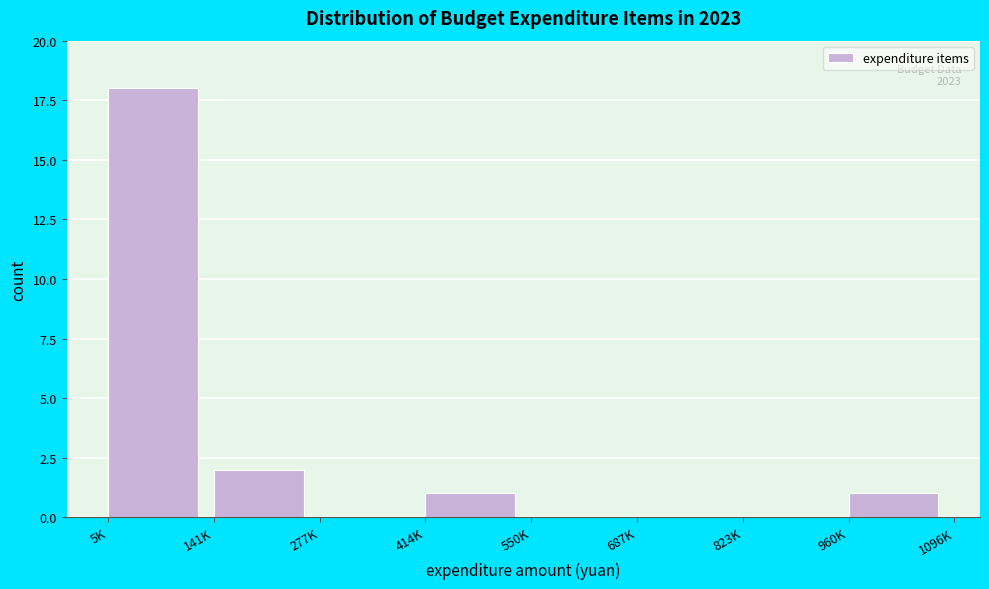

Reading left to right, extract all data points from this chart.

5K=18	141K=2	277K=0	414K=1	550K=0	687K=0	823K=0	960K=1